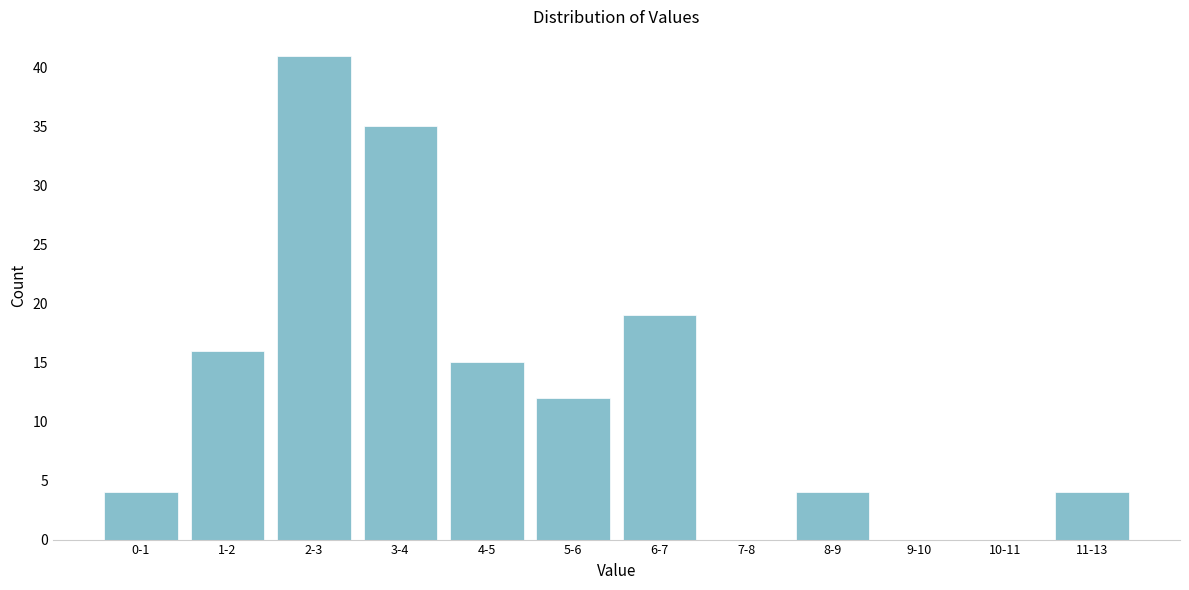

Reading left to right, list all the values displayed in this chart.

0-1=4	1-2=16	2-3=41	3-4=35	4-5=15	5-6=12	6-7=19	7-8=0	8-9=4	9-10=0	10-11=0	11-13=4